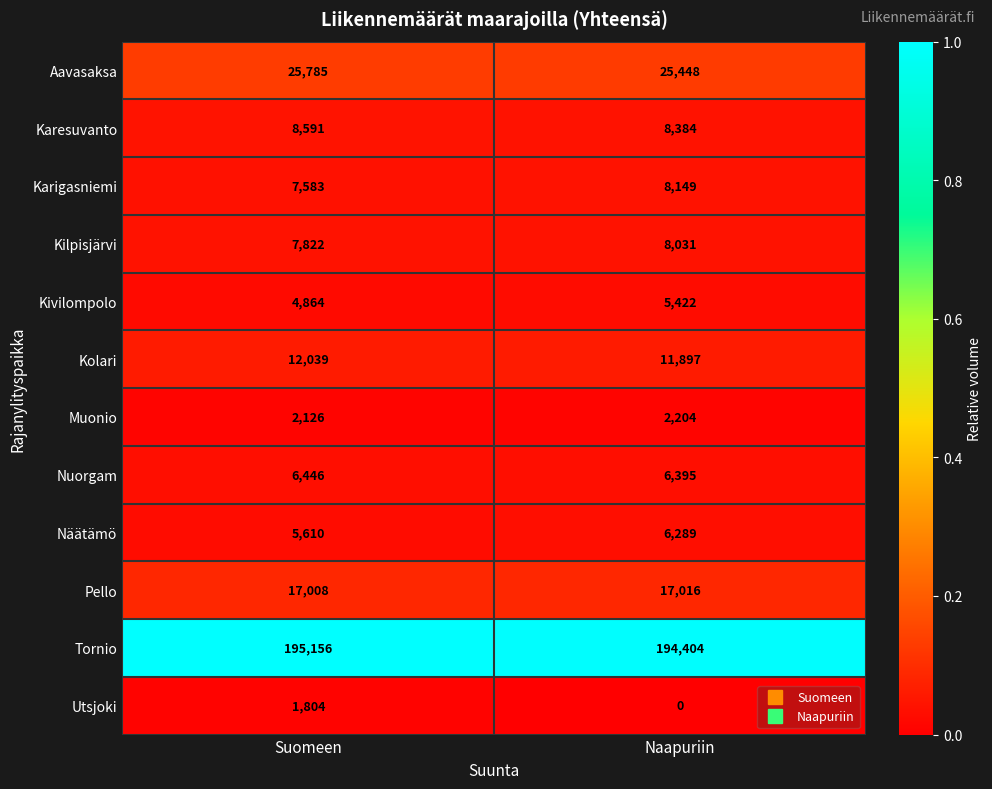

At how many categories does at least one series exceed 0?

2